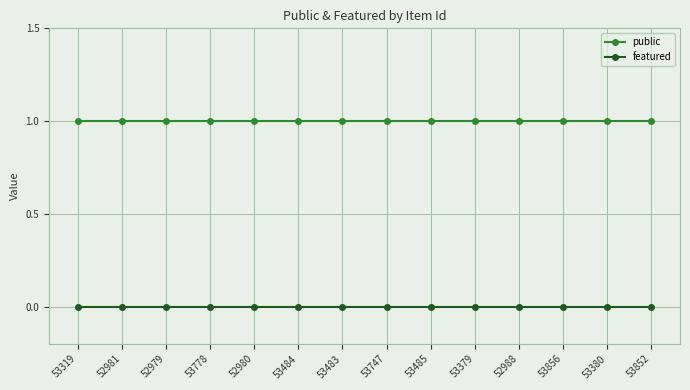

At 53852, list the series in order from smallest to largest.

featured, public